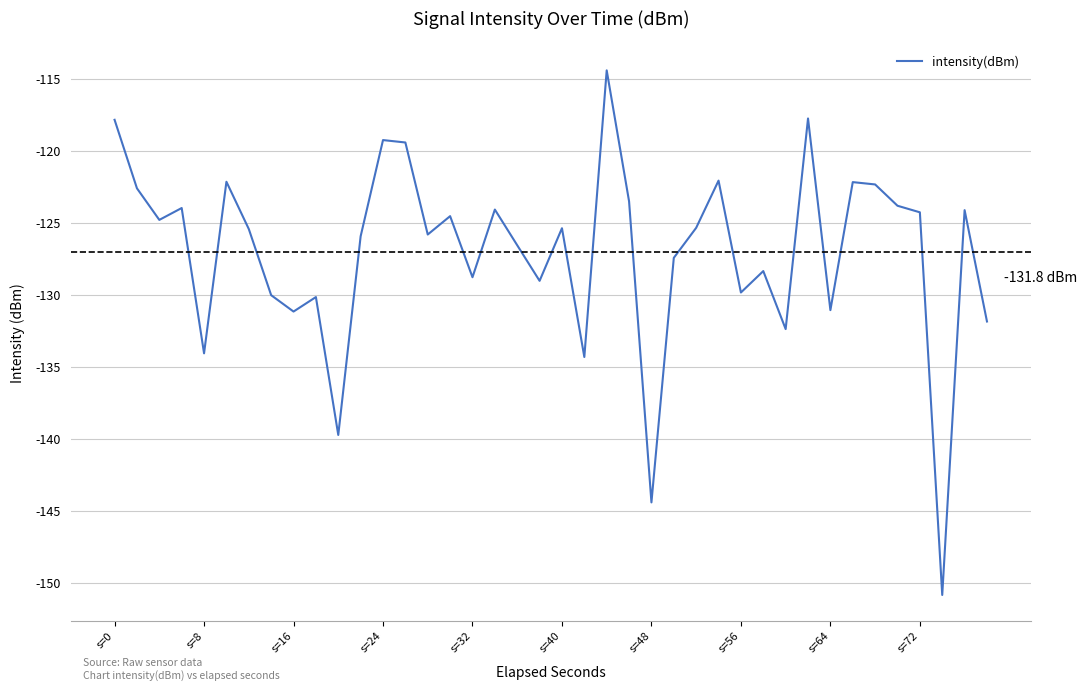

What is the maximum value shown in the chart?

-114.4